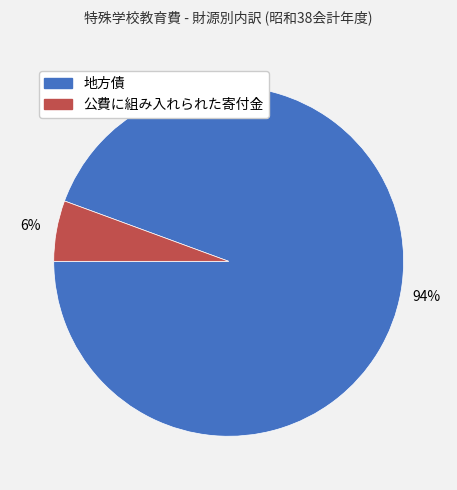

Which has a higher value, 公費に組み入れられた寄付金 or 地方債?

地方債